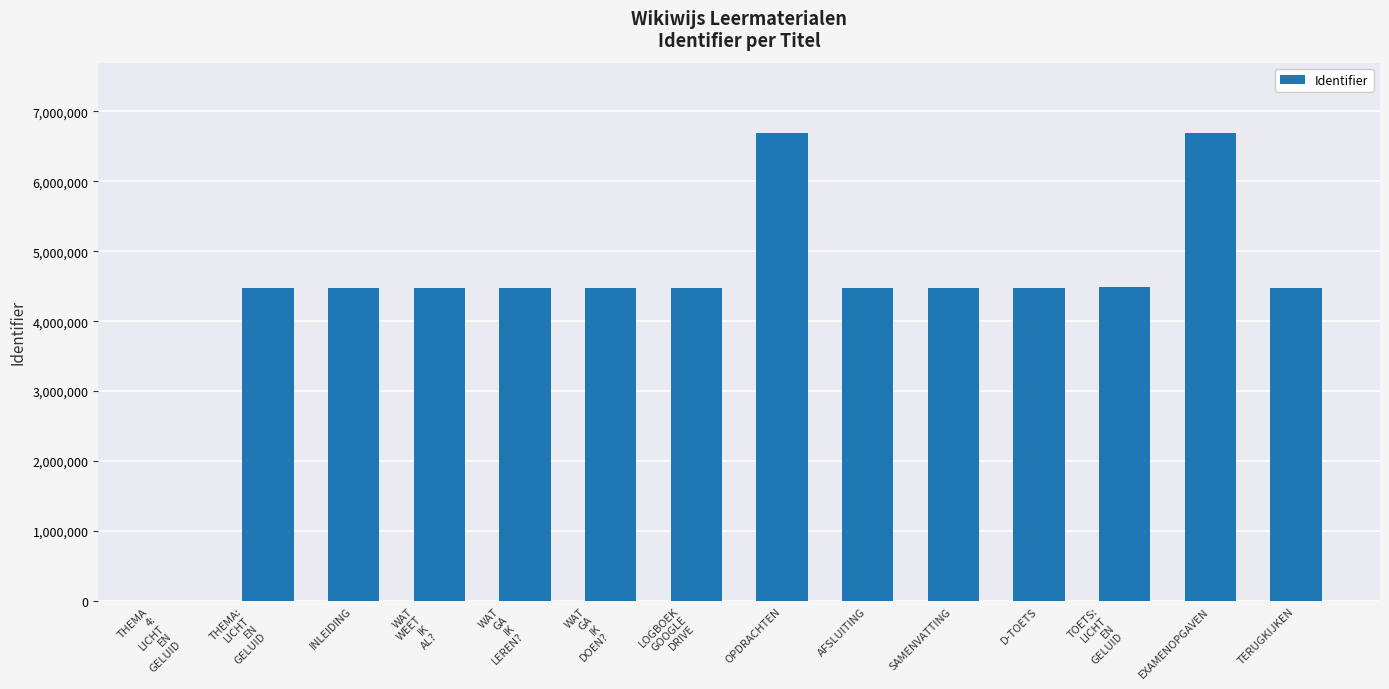

What is the maximum value shown in the chart?

6694154